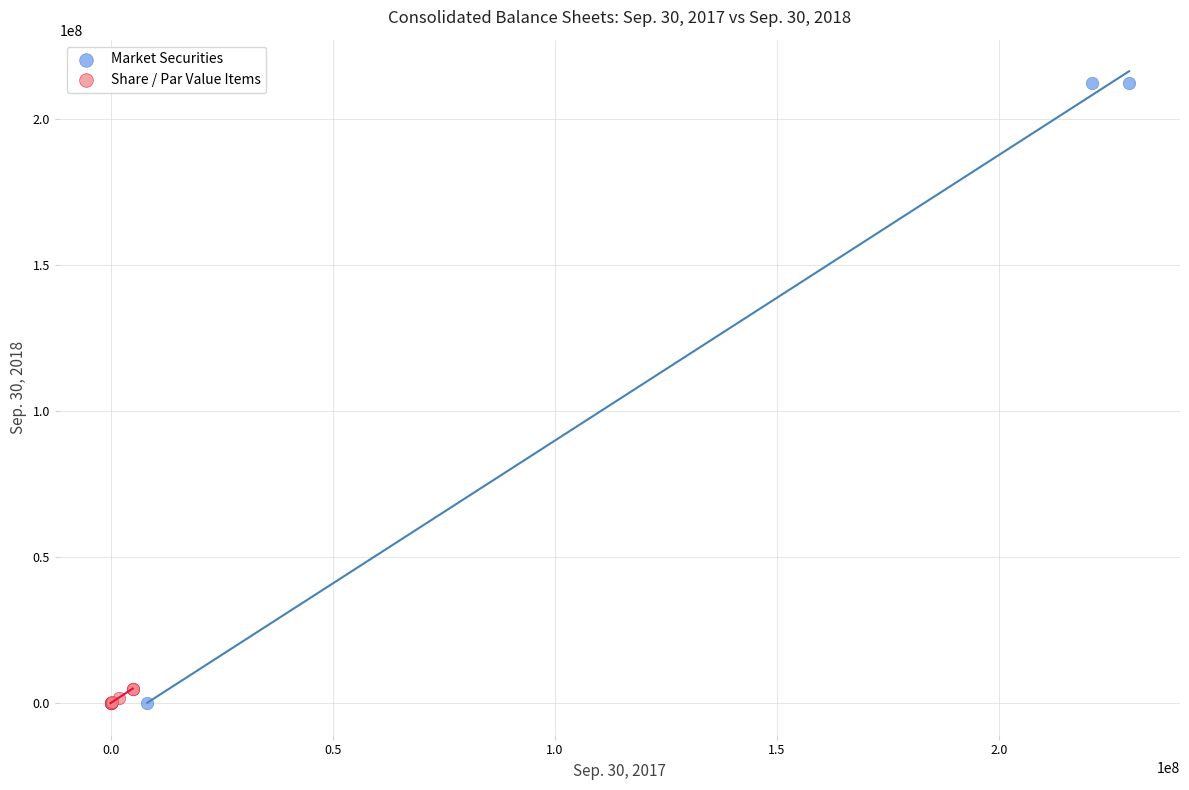

Which series contains the highest Y value?

Market Securities